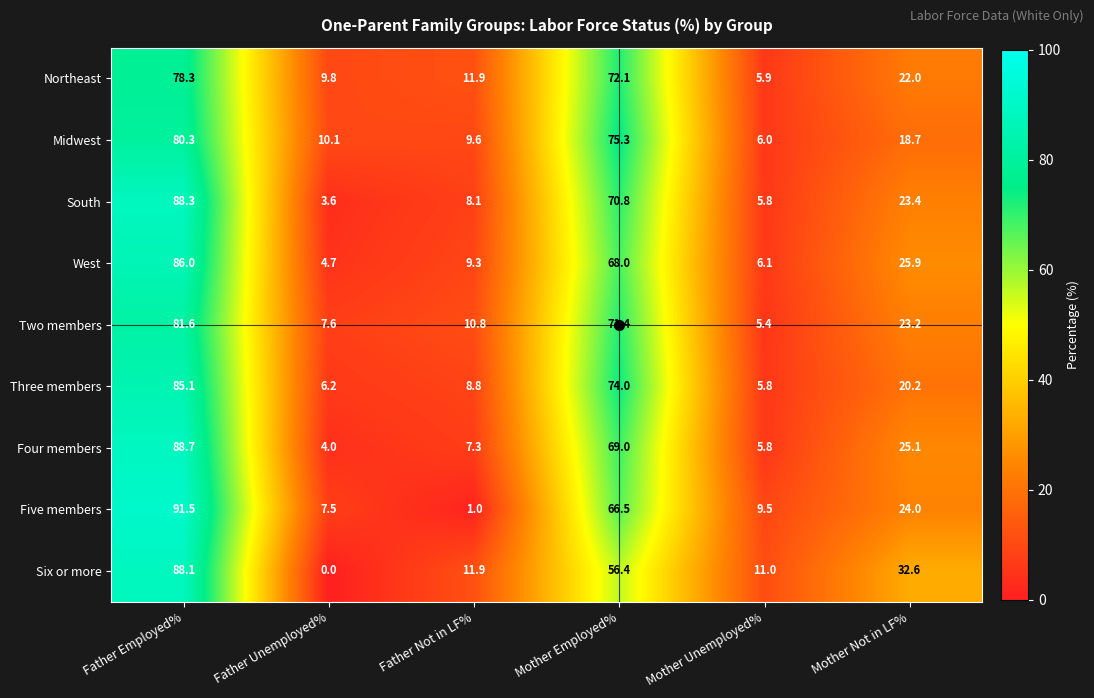

What is the difference between the highest and lowest values at Mother Not in LF%?

13.9